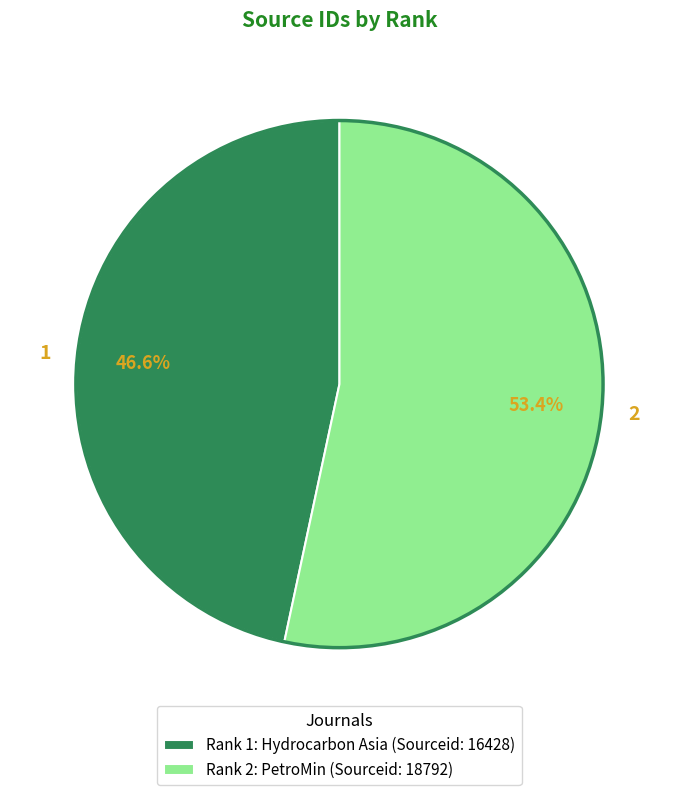

Which slice is the largest?

2